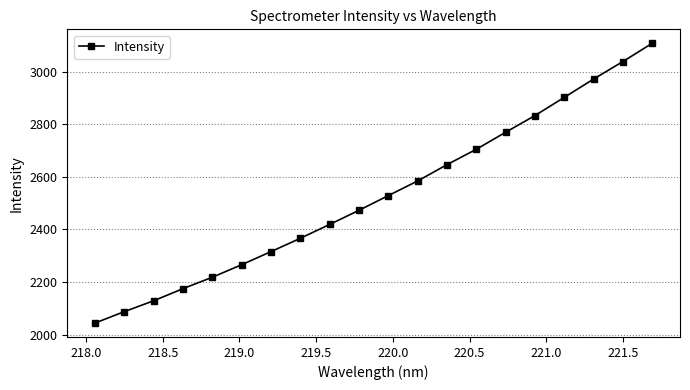

What is the value of the 20th point from the left?

3108.3